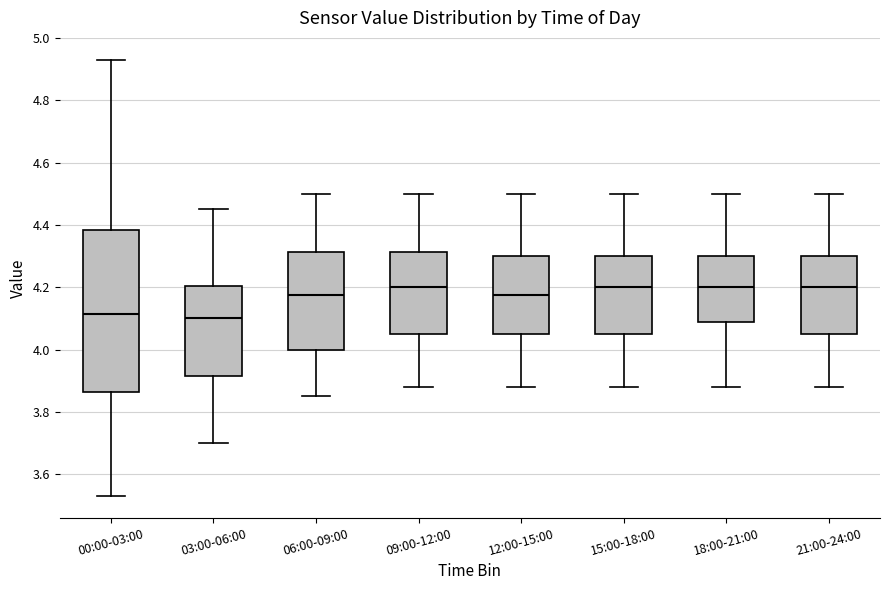

Reading left to right, read every box against the y-axis: the position of its median line, the range the box covers, and the ends of its whiskers. The values are not printed on the chart, so give them approximately, as read against the axis.

00:00-03:00: median 4.12, box 3.86 to 4.38, whiskers 3.54 to 4.94
03:00-06:00: median 4.10, box 3.92 to 4.20, whiskers 3.70 to 4.46
06:00-09:00: median 4.18, box 4.00 to 4.32, whiskers 3.86 to 4.50
09:00-12:00: median 4.20, box 4.06 to 4.32, whiskers 3.88 to 4.50
12:00-15:00: median 4.18, box 4.06 to 4.30, whiskers 3.88 to 4.50
15:00-18:00: median 4.20, box 4.06 to 4.30, whiskers 3.88 to 4.50
18:00-21:00: median 4.20, box 4.08 to 4.30, whiskers 3.88 to 4.50
21:00-24:00: median 4.20, box 4.06 to 4.30, whiskers 3.88 to 4.50